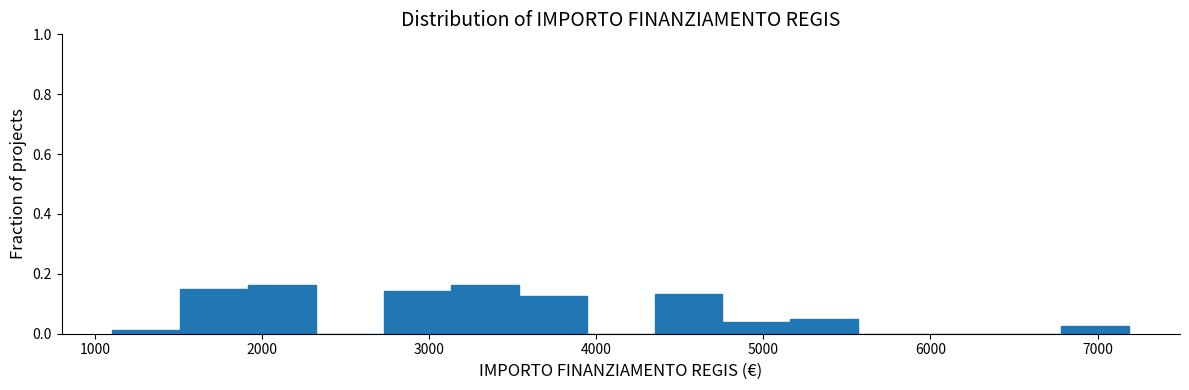

Reading left to right, transcribe this chart: for each bar, give the range it covers on the x-axis and its height. Neither the bar edges nor the heights are printed on the chart, so give them approximately, as read against the axes.

1100 to 1500: under 0.02
1500 to 1900: 0.16
1900 to 2300: 0.16
2300 to 2700: 0
2700 to 3100: 0.14
3100 to 3500: 0.16
3500 to 3900: 0.12
3900 to 4400: 0
4400 to 4800: 0.14
4800 to 5200: 0.04
5200 to 5600: 0.06
5600 to 6000: 0
6000 to 6400: 0
6400 to 6800: 0
6800 to 7200: 0.02